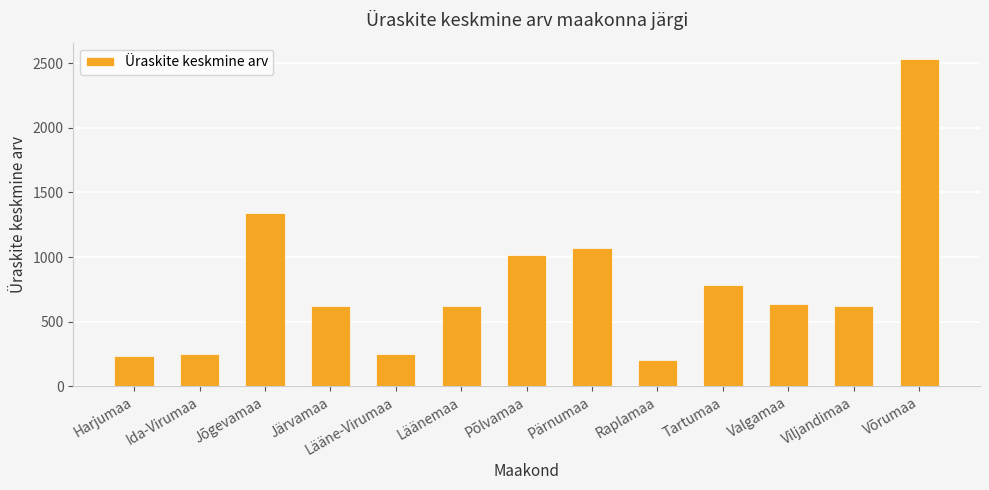

Approximately how many times larger is the value at Valgamaa compared to Tartumaa?

0.8